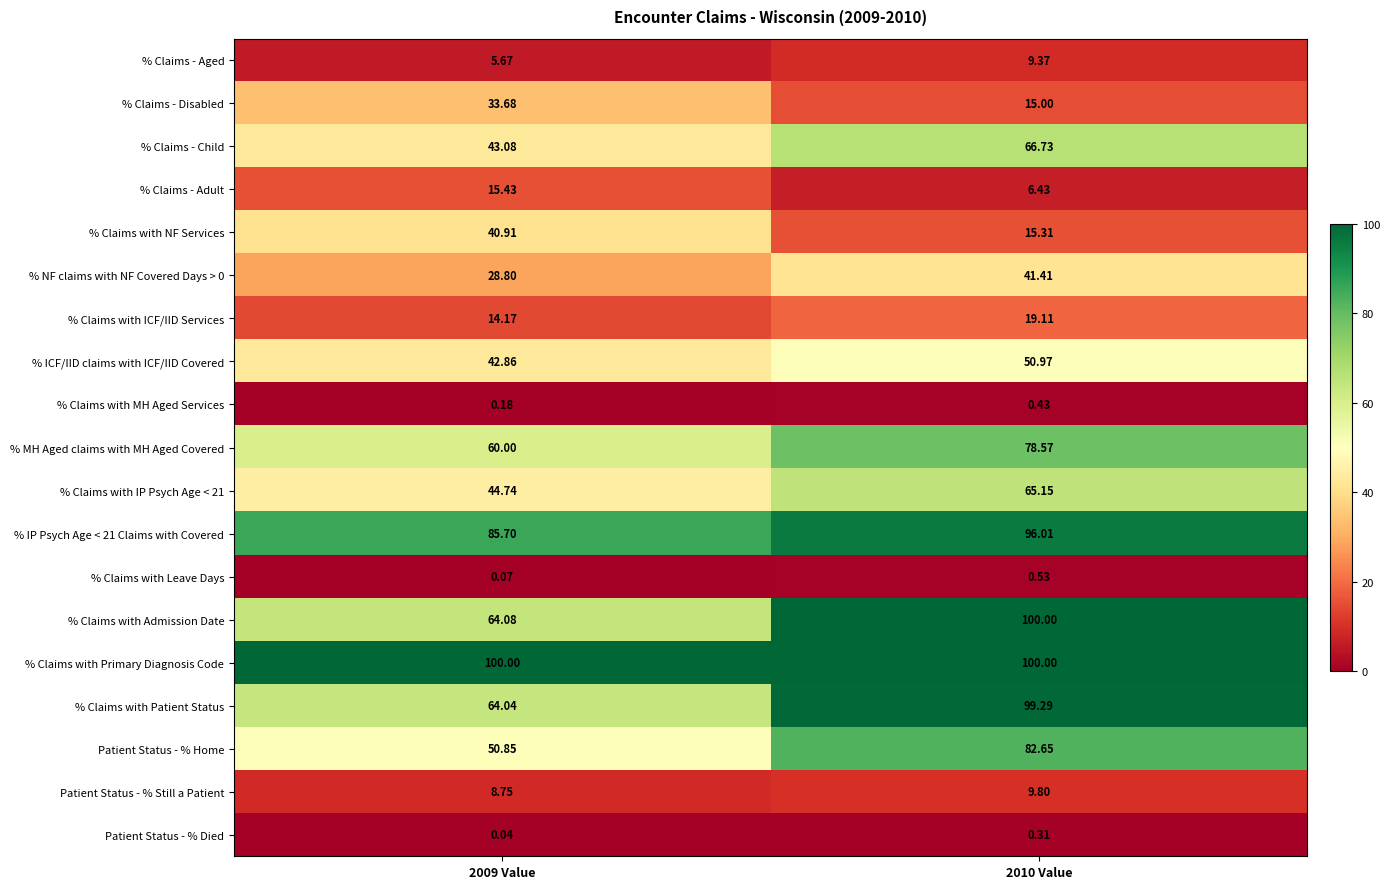

Which series has the largest total across all categories?

% Claims with Primary Diagnosis Code